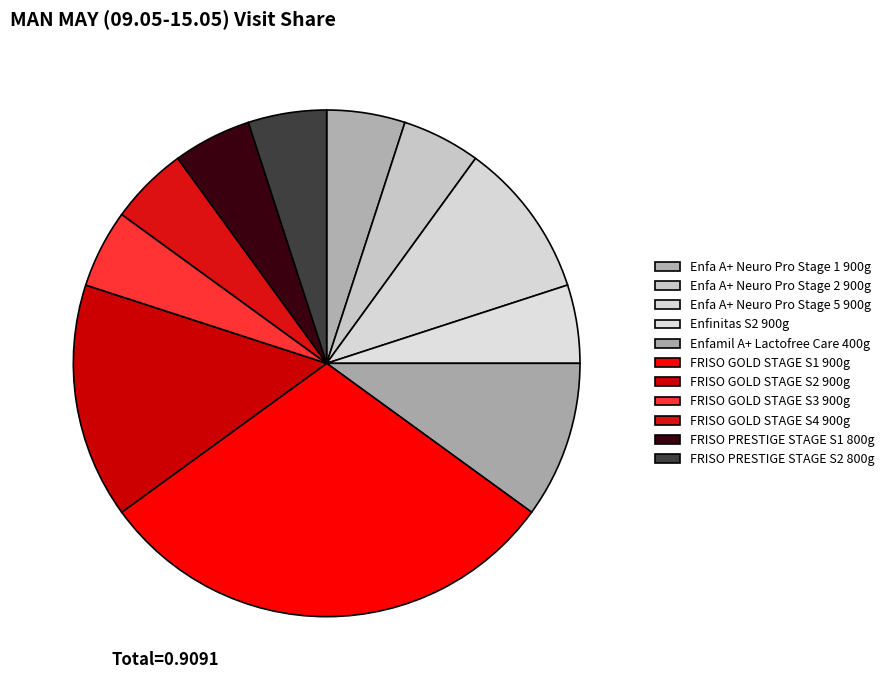

Which has a higher value, Enfa A+ Neuro Pro Stage 2 900g or Enfinitas S2 900g?

Enfa A+ Neuro Pro Stage 2 900g